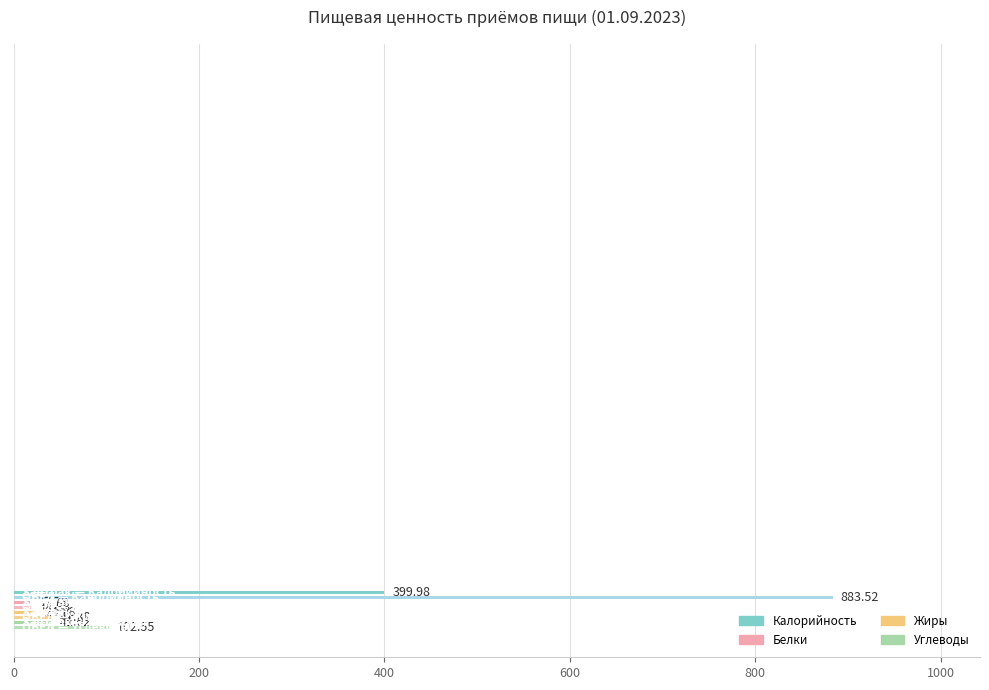

How many data points in Белки are above 19?

1